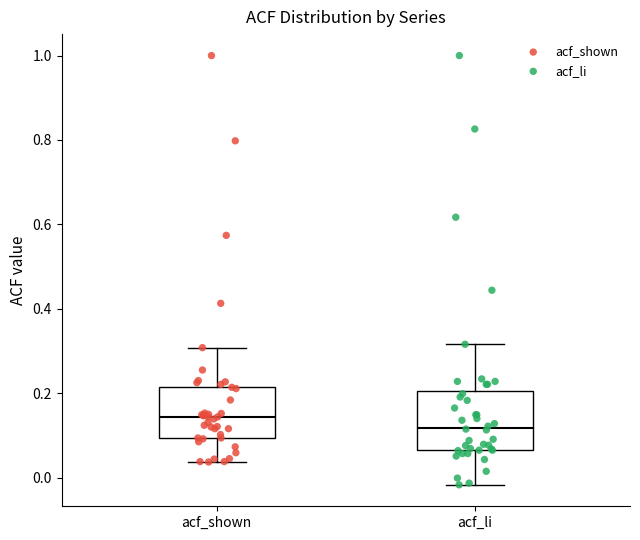

Reading left to right, read every box against the y-axis: the position of its median line, the range the box covers, and the ends of its whiskers. The values are not printed on the chart, so give them approximately, as read against the axis.

acf_shown: median 0.14, box 0.10 to 0.22, whiskers 0.04 to 0.30
acf_li: median 0.12, box 0.06 to 0.20, whiskers -0.02 to 0.32